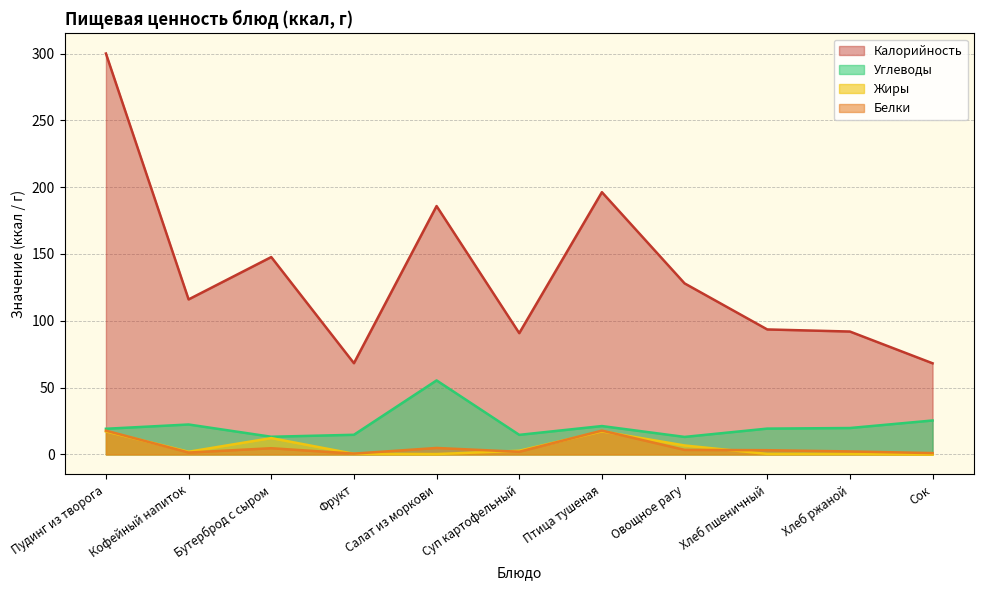

What position from the left is Бутерброд с сыром?

3